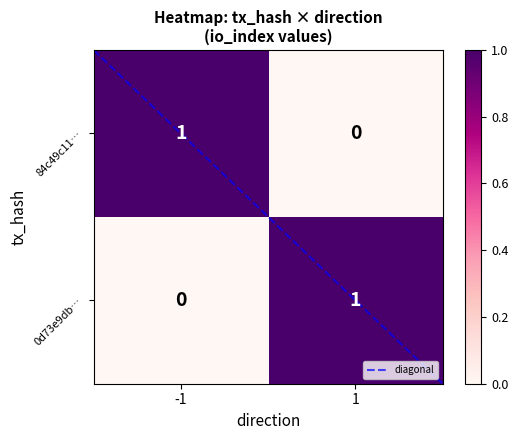

Rank the series at -1 from highest to lowest value.

84c49c11…, 0d73e9db…